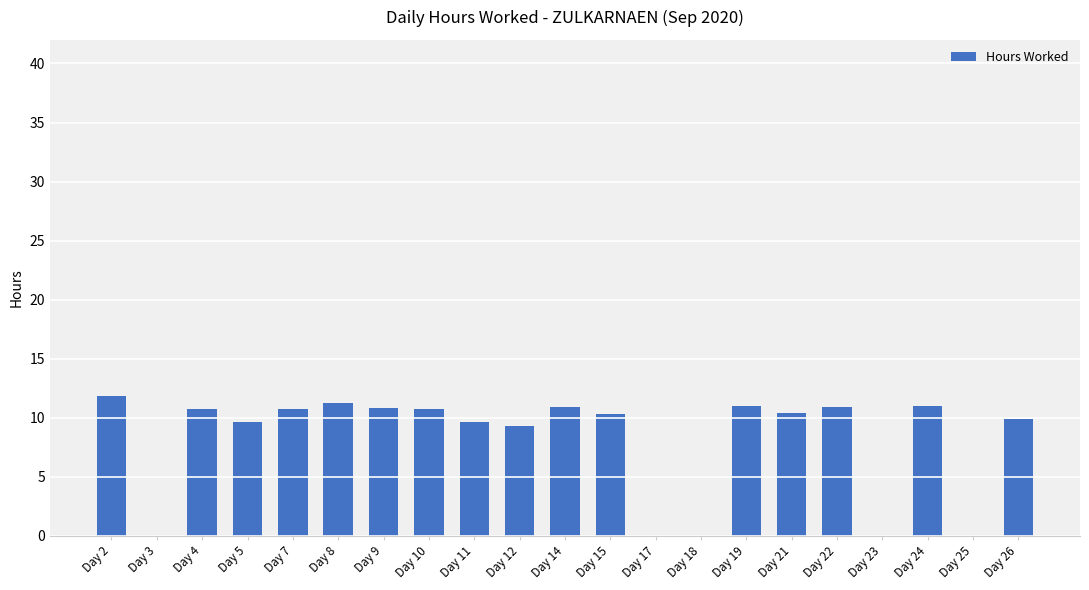

The value at Day 8 is 2.8. True or false?

False